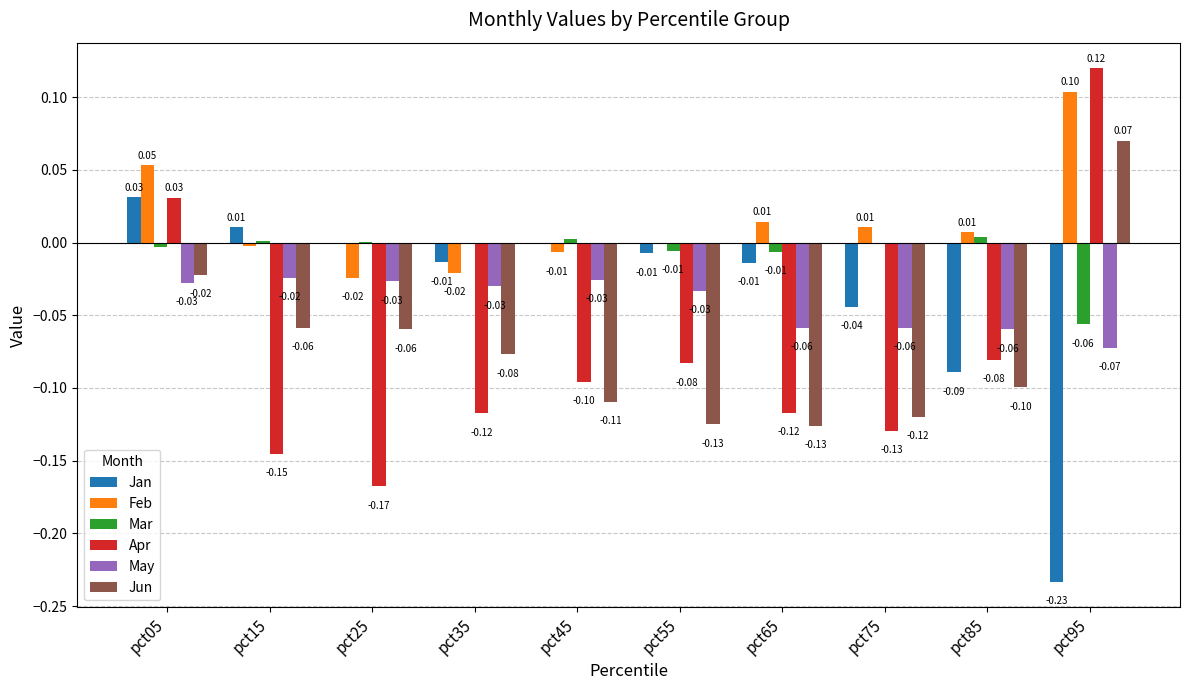

How many values in Apr are above zero?

2